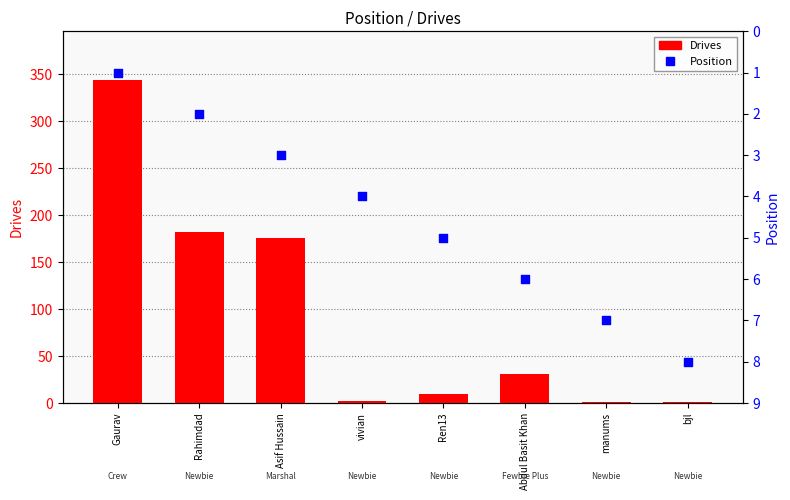

At how many categories does at least one series exceed 273?

1